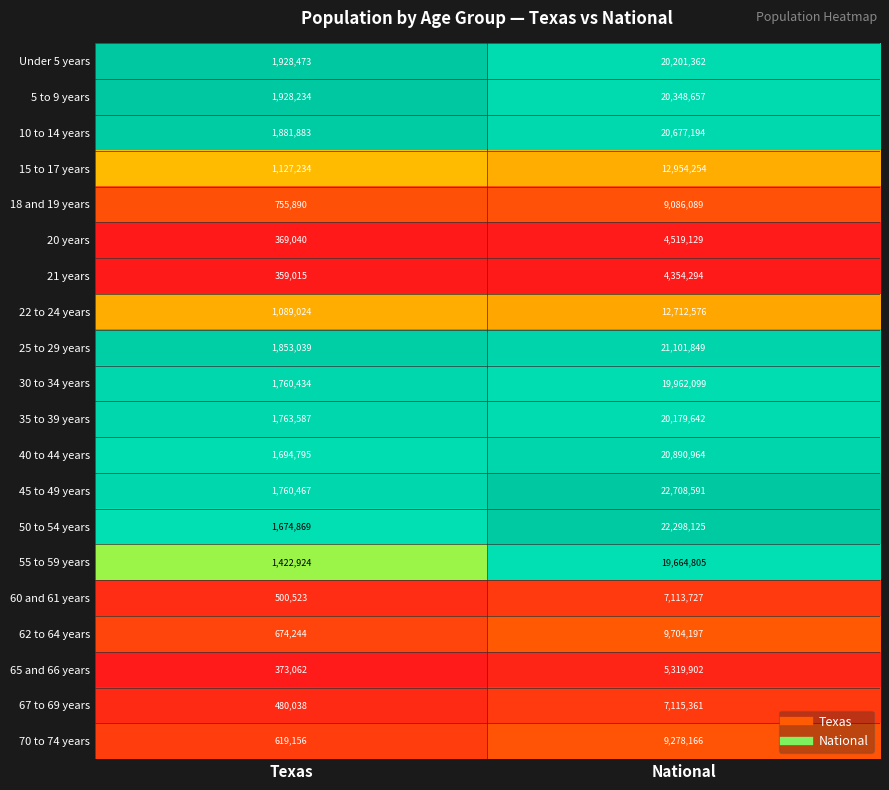

What is the greatest value displayed?

22708591